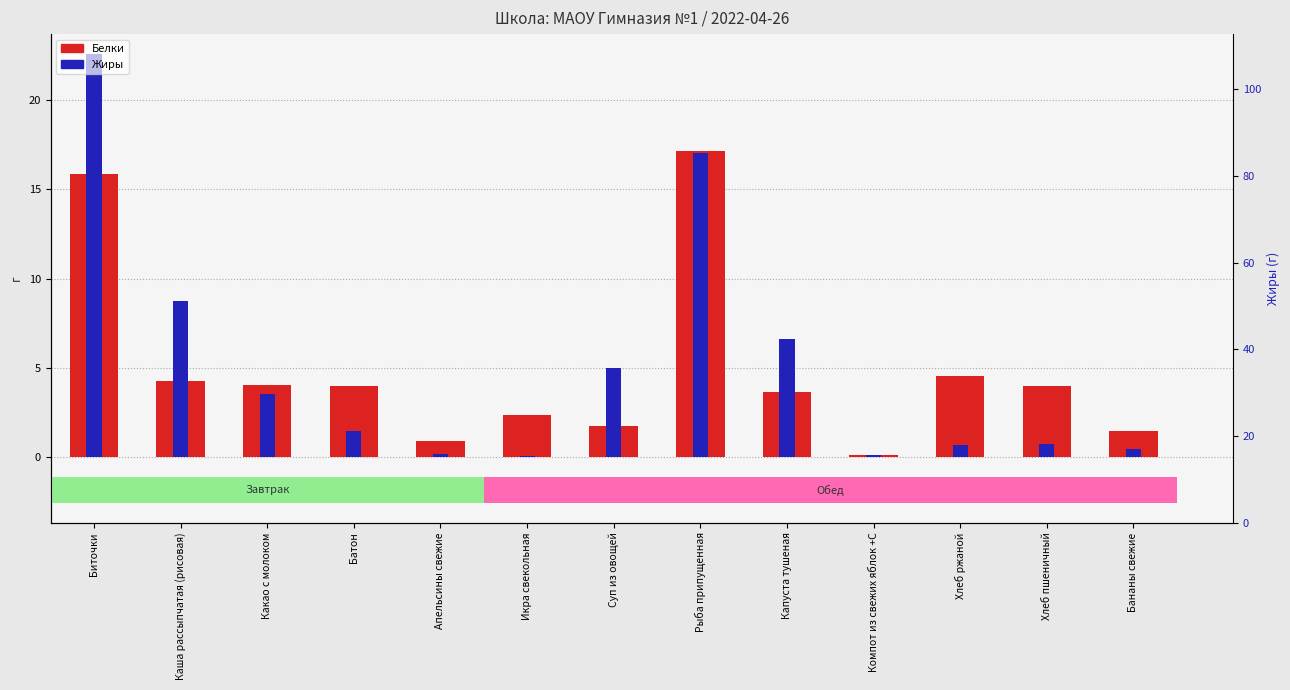

Does the chart contain stacked bars?

No